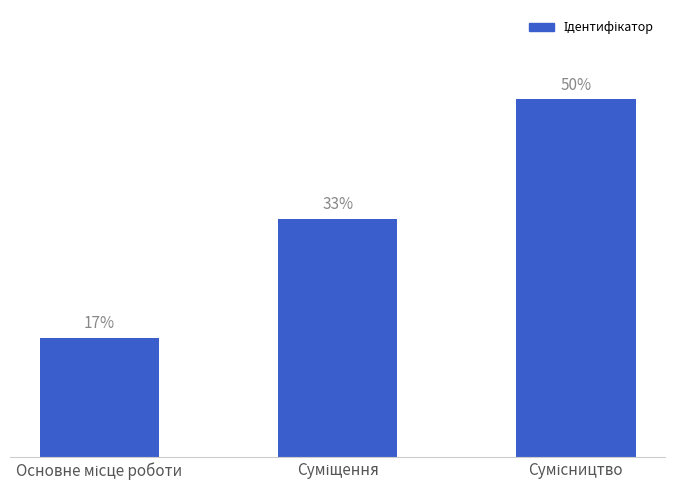

True or false: the data shows 3 at Суміщення.

False